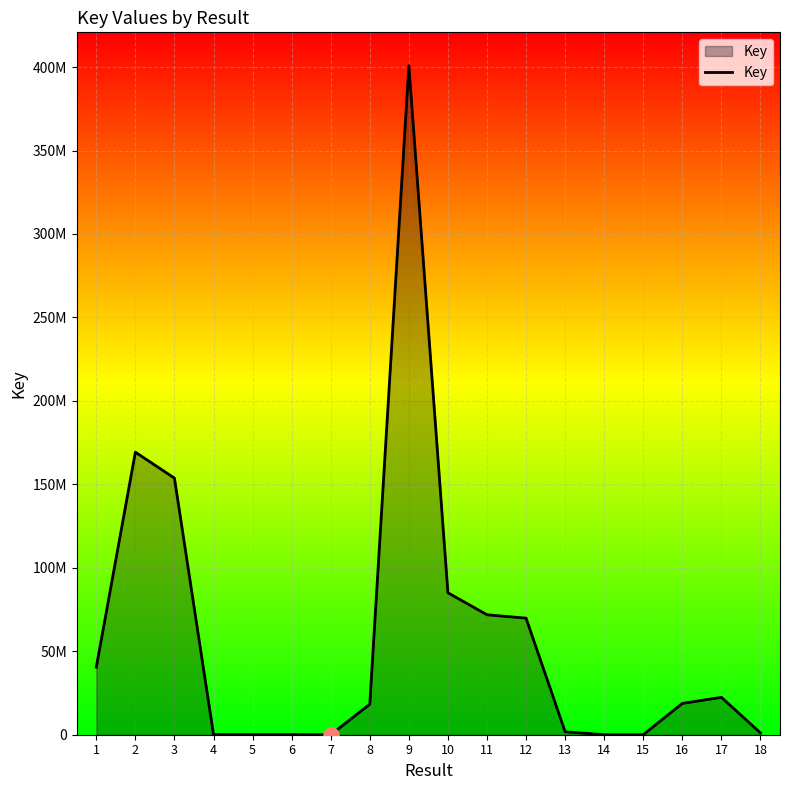

What is the change in value from 9 to 14?

-400758941